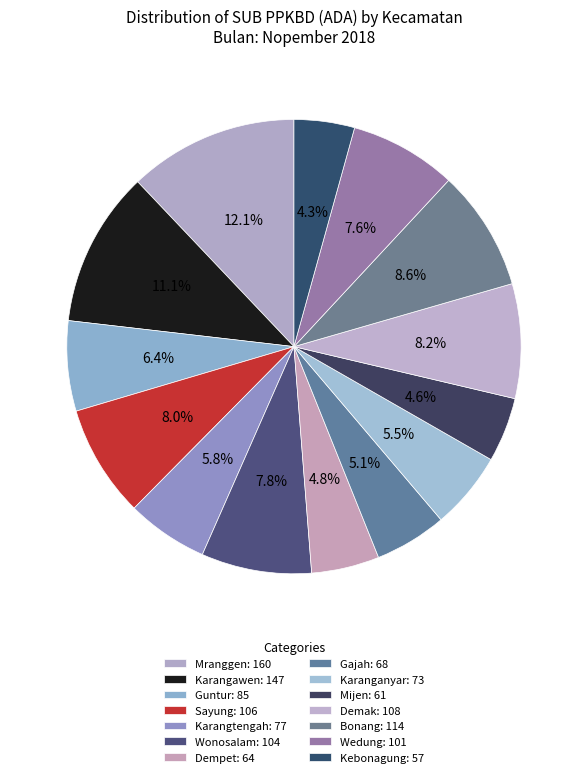

How many segments does this pie chart have?

14